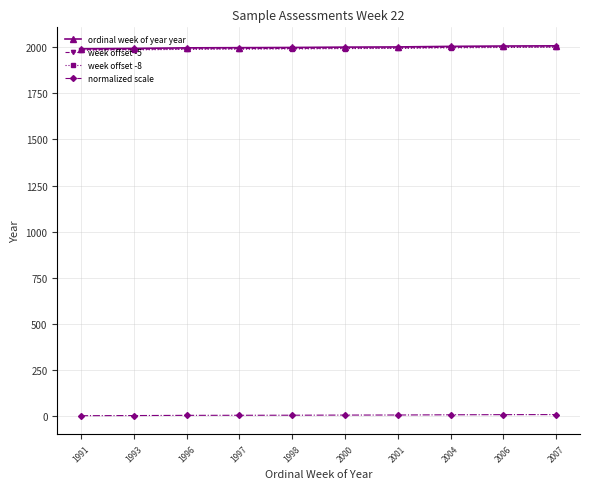

The week offset -8 series shows 1164.7 at 1991. True or false?

False